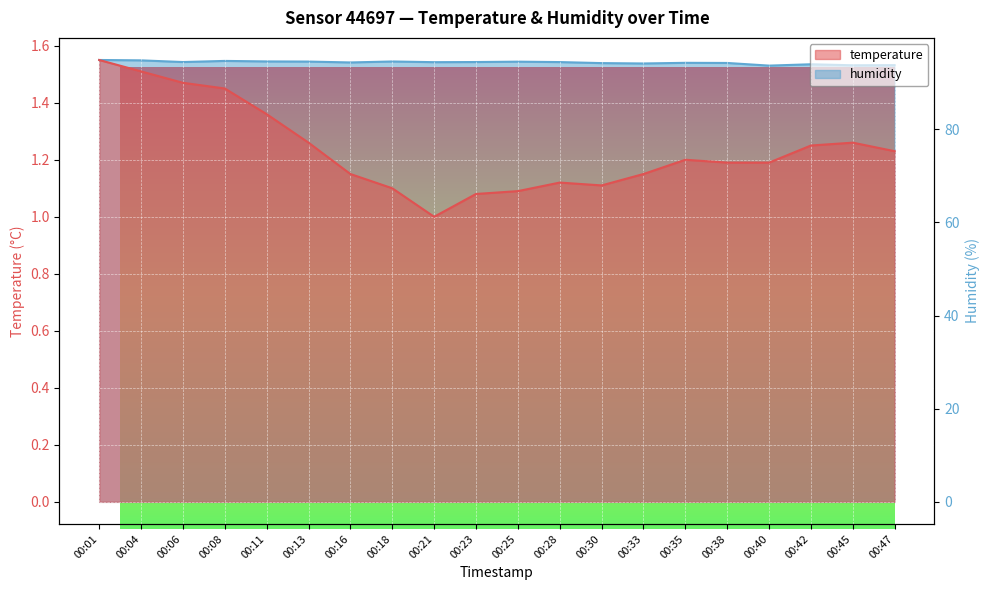

Reading right to left, list all the values displayed in this chart.

temperature: 00:47=1.2	00:45=1.3	00:42=1.2	00:40=1.2	00:38=1.2	00:35=1.2	00:33=1.1	00:30=1.1	00:28=1.1	00:25=1.1	00:23=1.1	00:21=1.0	00:18=1.1	00:16=1.1	00:13=1.3	00:11=1.4	00:08=1.4	00:06=1.5	00:04=1.5	00:01=1.6
humidity: 00:47=93.8	00:45=93.7	00:42=94.0	00:40=93.7	00:38=94.2	00:35=94.3	00:33=94.1	00:30=94.2	00:28=94.4	00:25=94.5	00:23=94.4	00:21=94.4	00:18=94.6	00:16=94.3	00:13=94.5	00:11=94.6	00:08=94.7	00:06=94.4	00:04=94.8	00:01=94.9